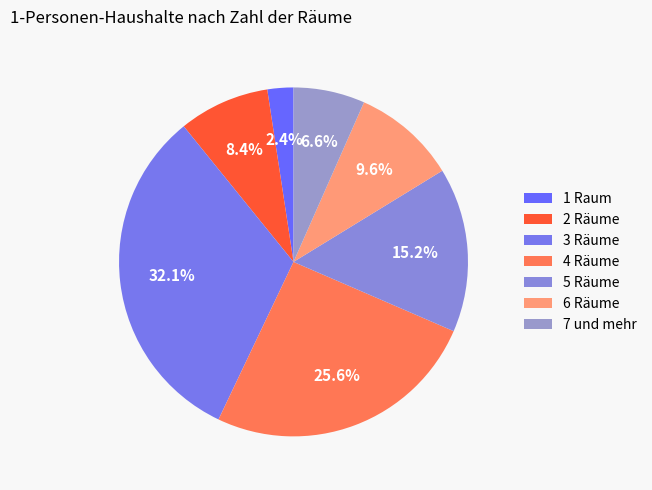

To the nearest percent, what is the difference between the largest and smallest slice percentages?

30%